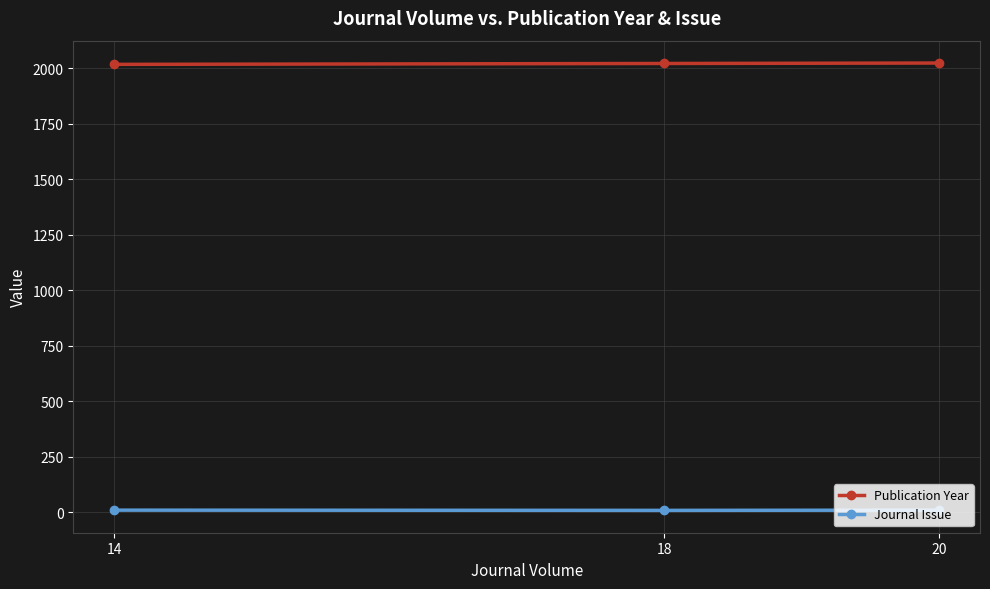

What is the maximum value for Journal Issue?

9